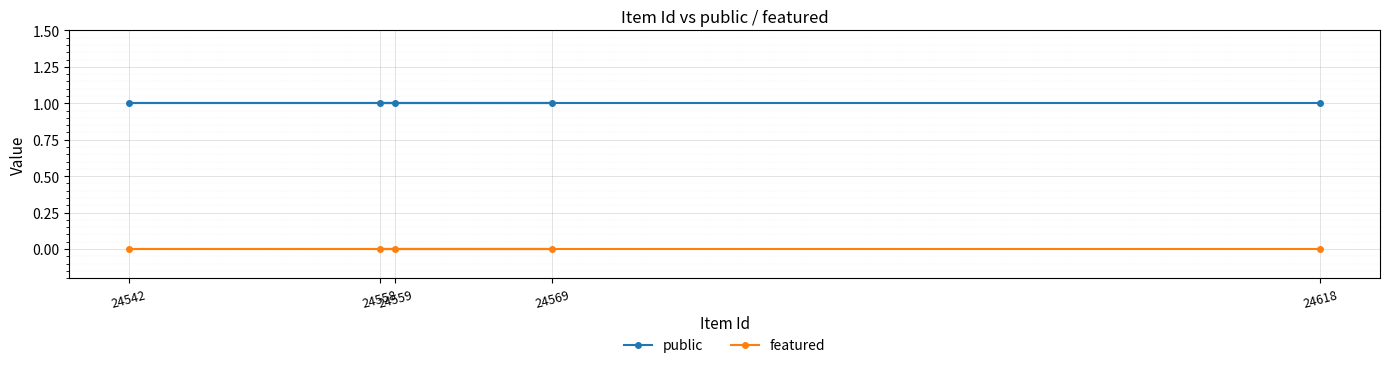

Which category has the highest value in the public series?

24618